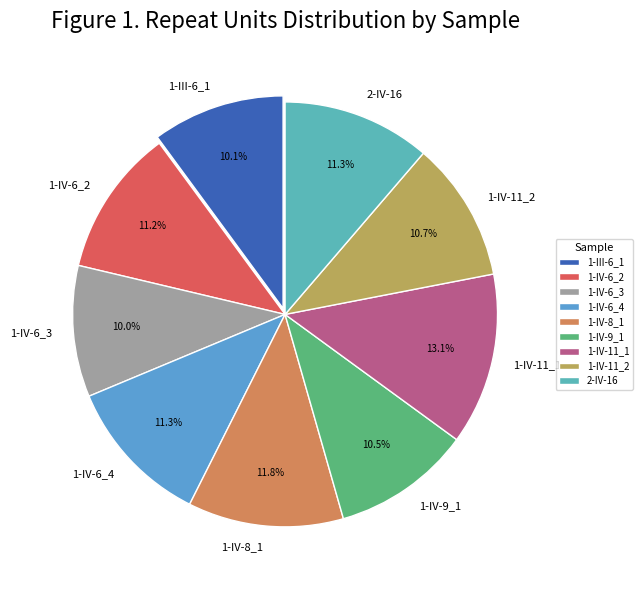

What portion of the pie excludes 1-IV-6_2?

88.8%